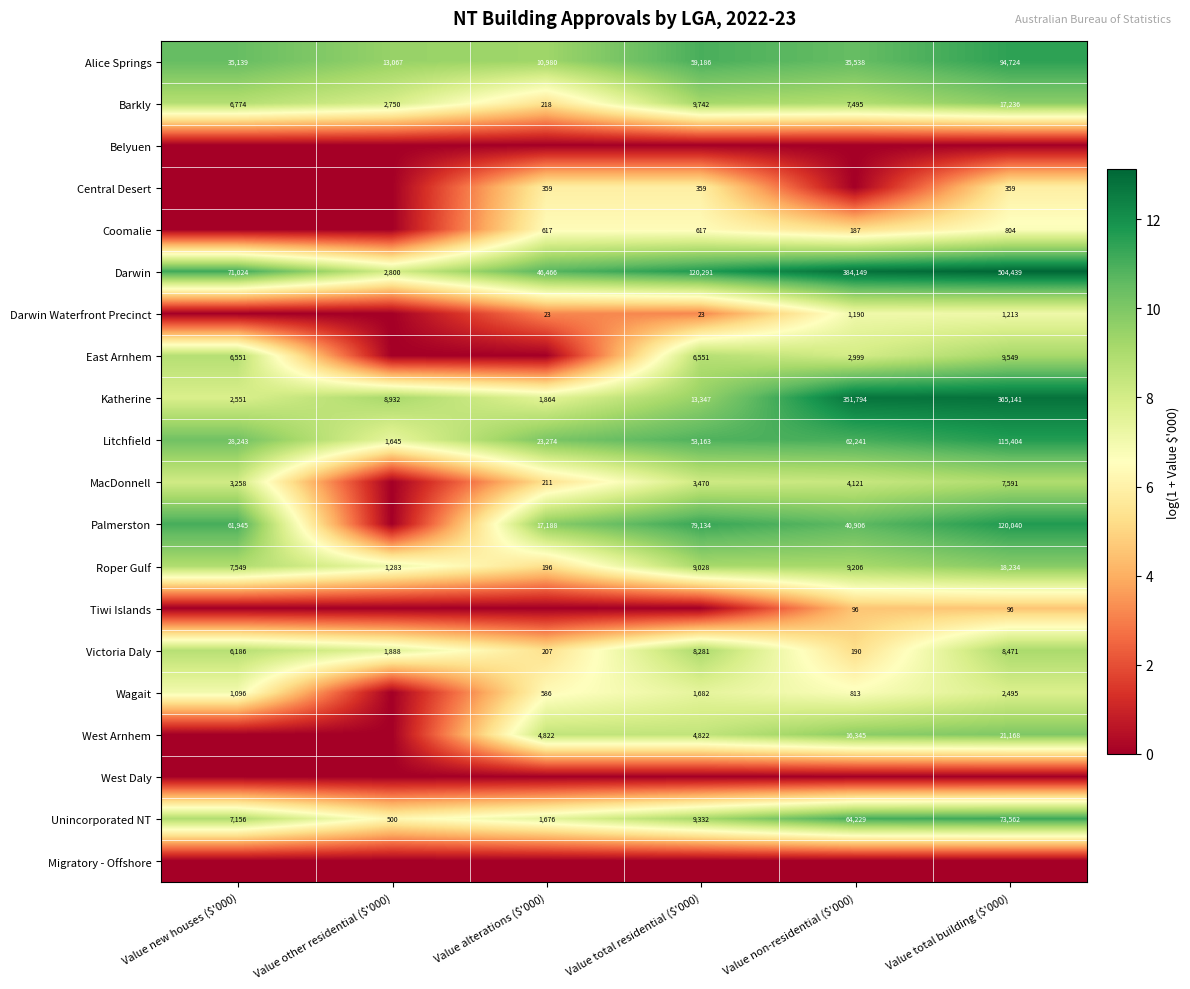

Read the Litchfield value at Value alterations ($'000).

23274